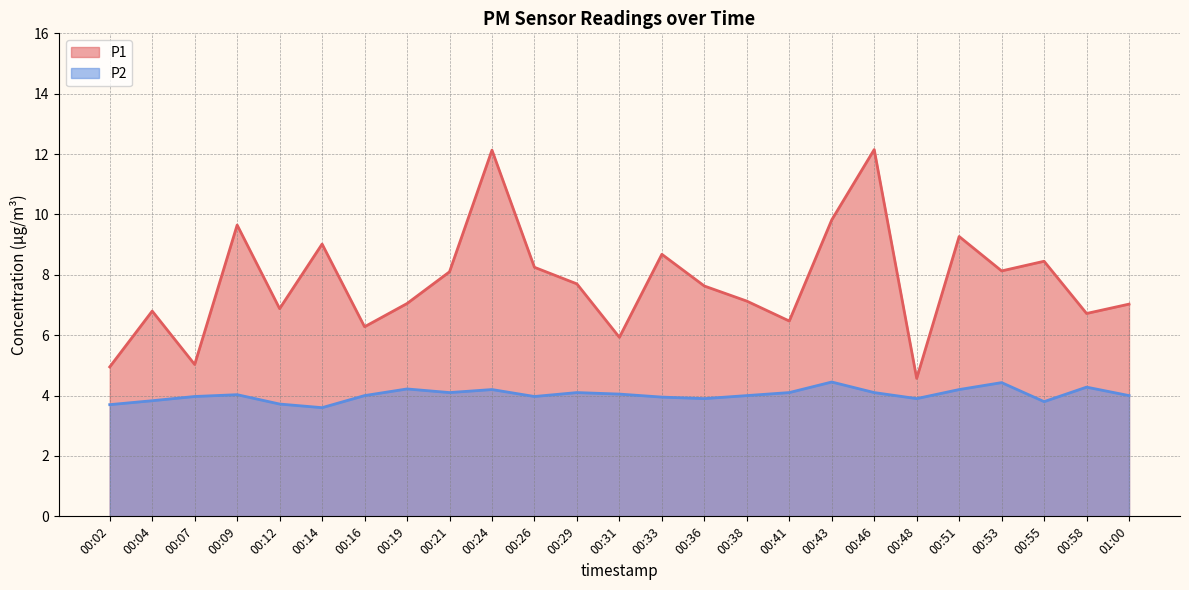

What is the average value of the P1 series?

7.8